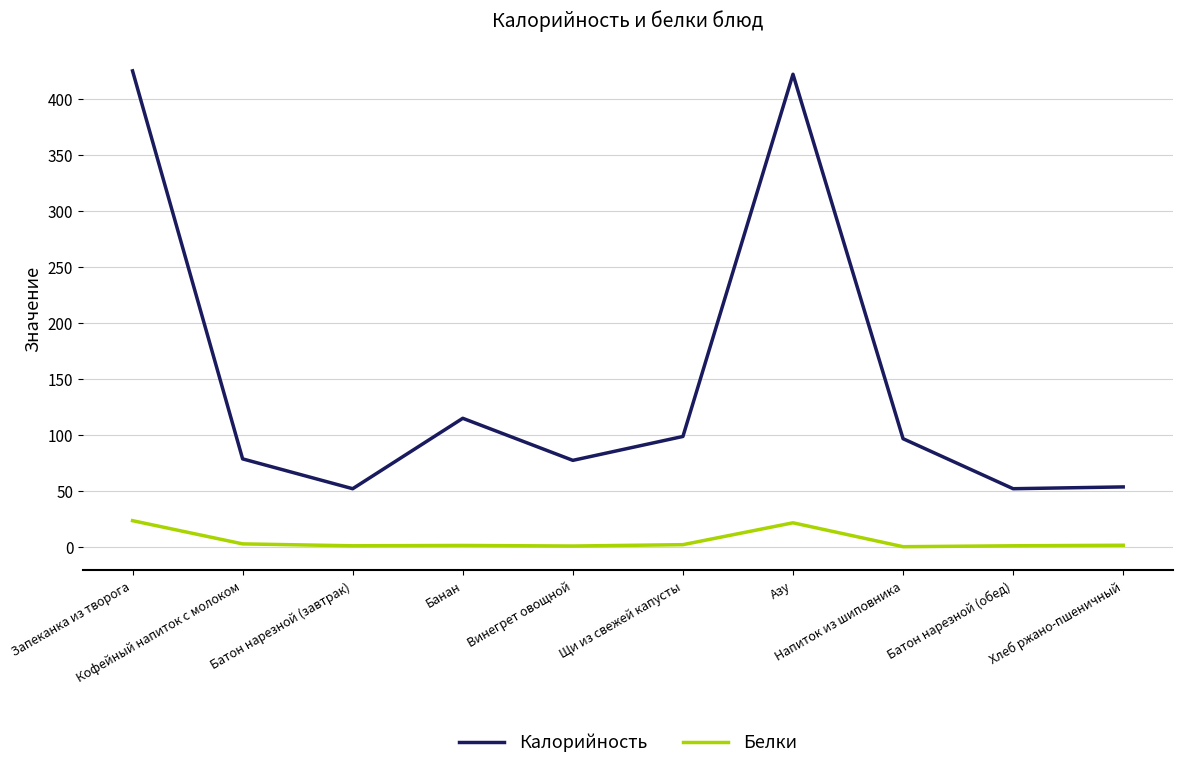

The Калорийность series shows 77.7 at Винегрет овощной. True or false?

True